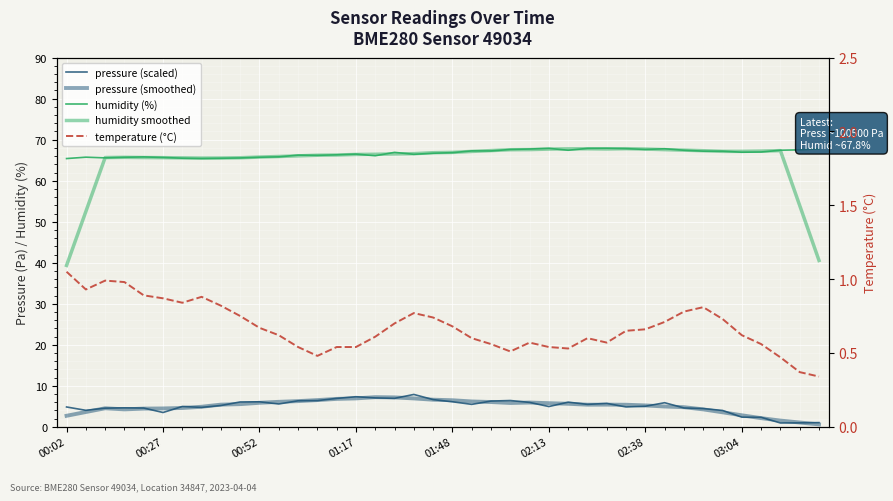

What is the average value of the humidity smoothed series?

64.7